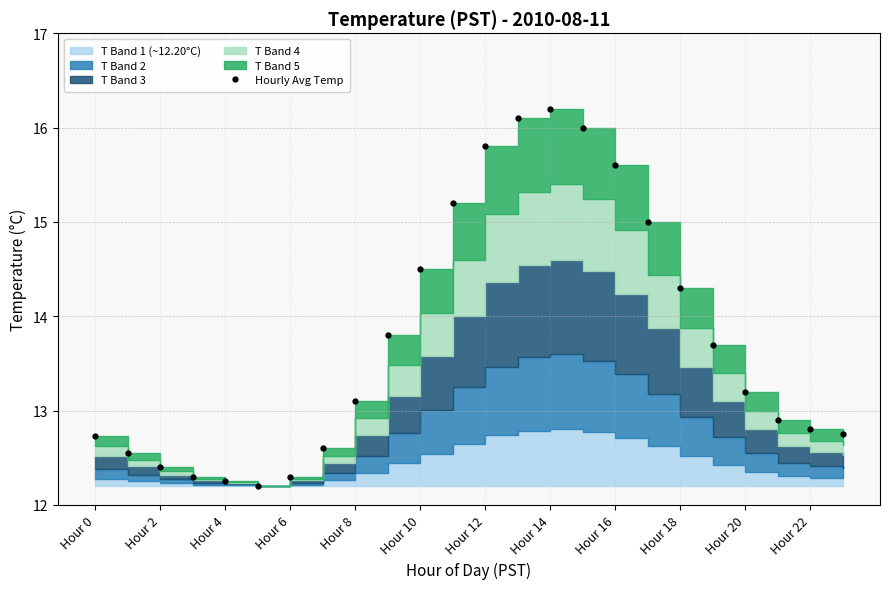

What is the difference between the second highest and second lowest values?

3.9